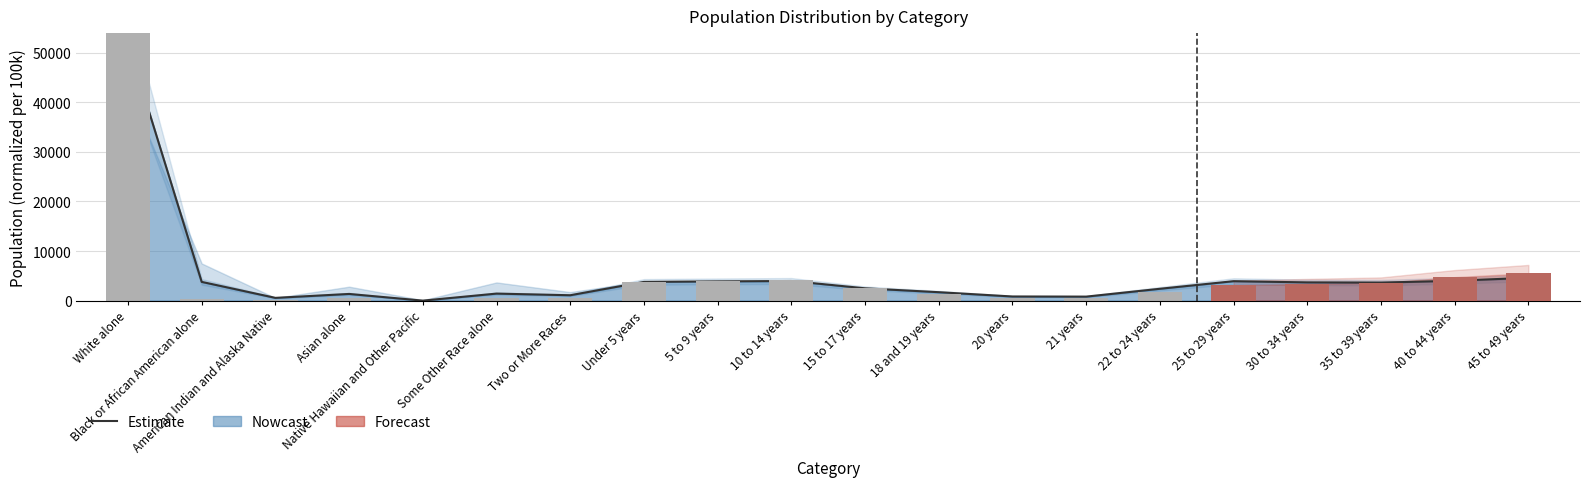

What is the lowest value of the Estimate series?

19.3